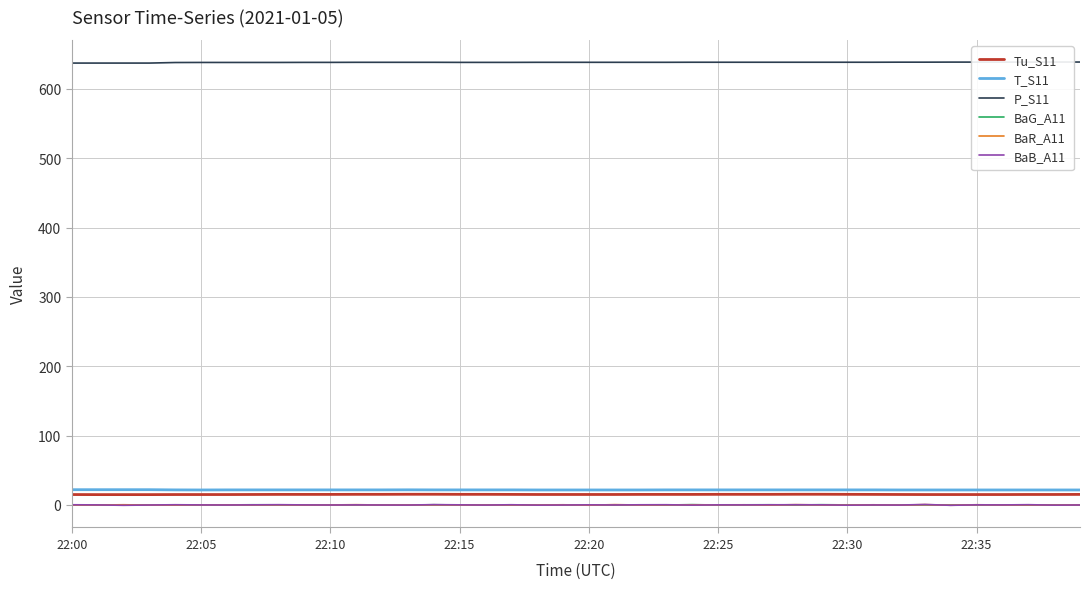

True or false: BaR_A11 has a value of 0.2 at 22:25.

True